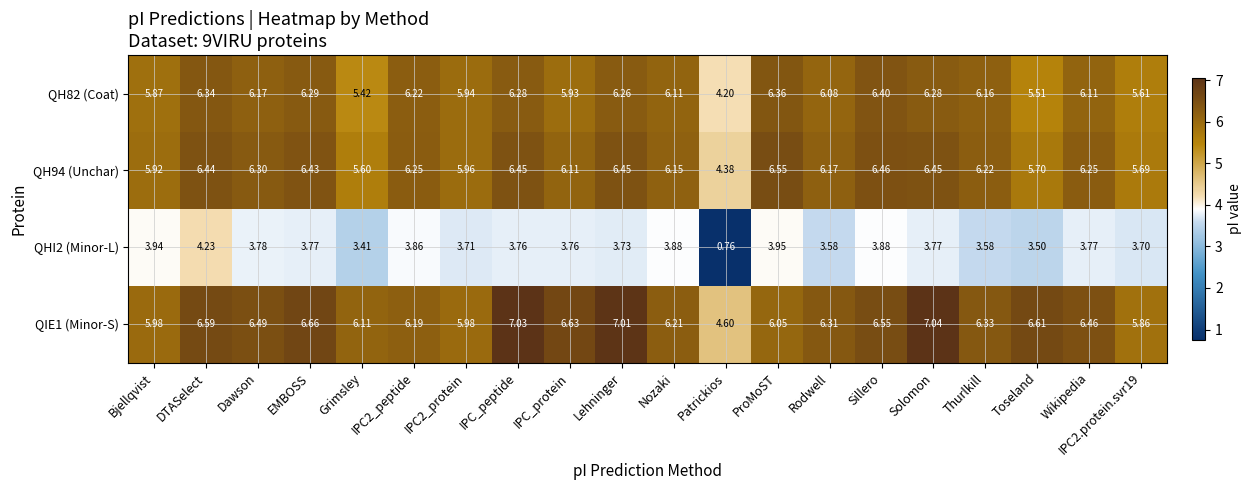

Rank the series at Wikipedia from lowest to highest value.

QHI2 (Minor-L), QH82 (Coat), QH94 (Unchar), QIE1 (Minor-S)